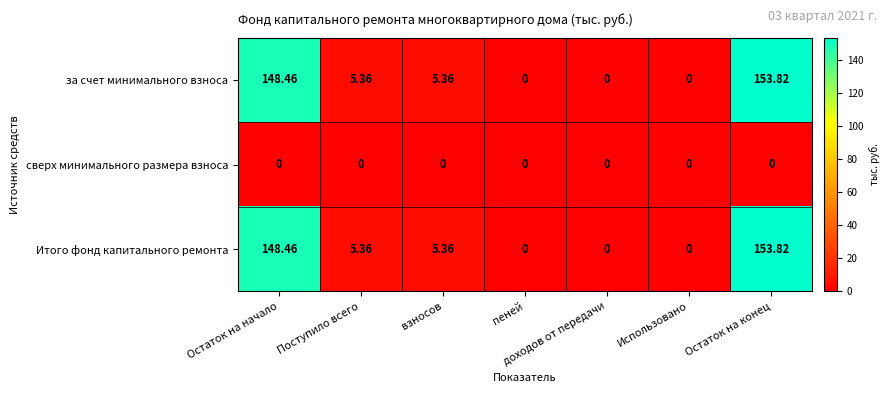

Which category has the highest value in the Итого фонд капитального ремонта series?

Остаток на конец